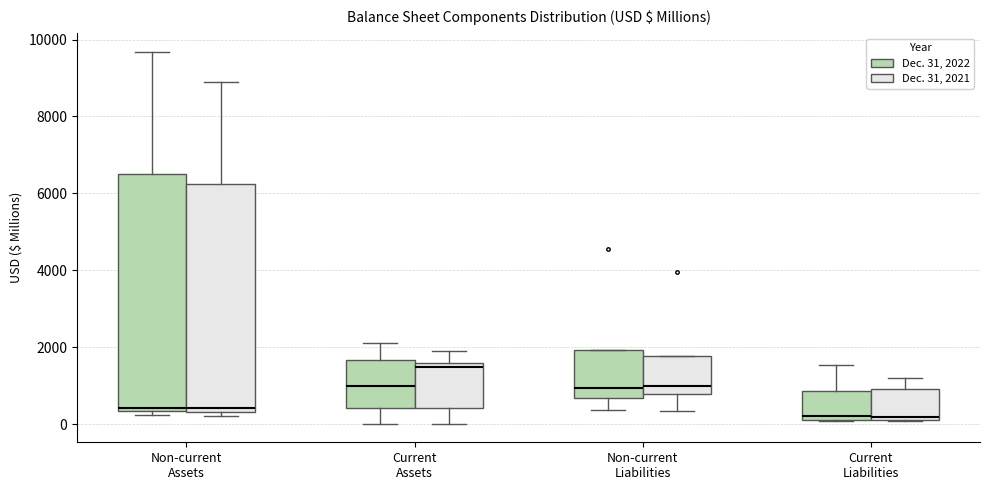

Which box is the tallest, from its lower edge to its upper edge?

Non-current Assets (Dec. 31, 2022)